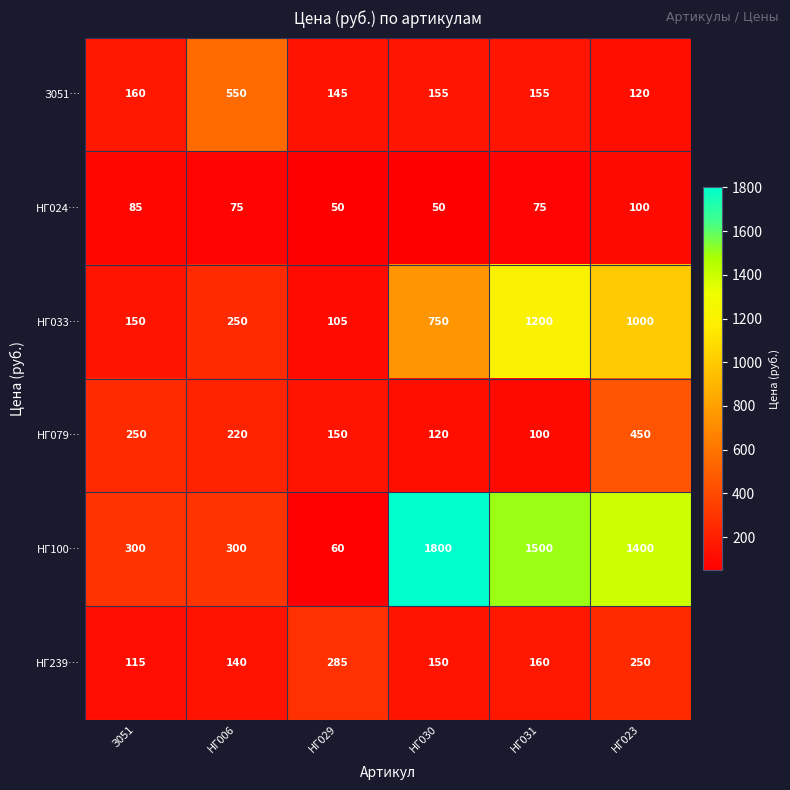

Rank the series at НГ030 from highest to lowest value.

НГ100…, НГ033…, З051…, НГ239…, НГ079…, НГ024…